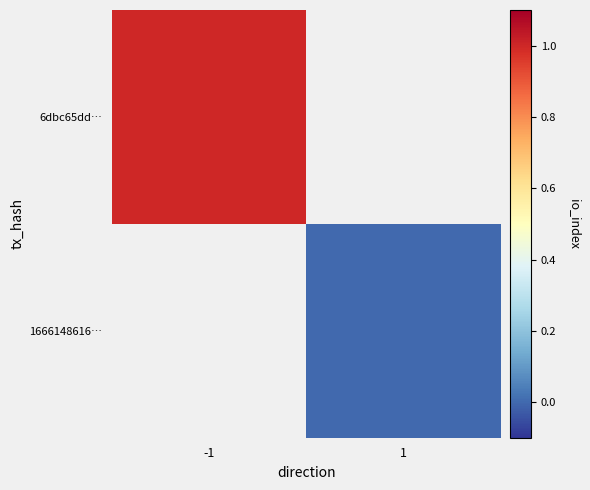

Rank the categories by 6dbc65dd… value from highest to lowest.

-1, 1